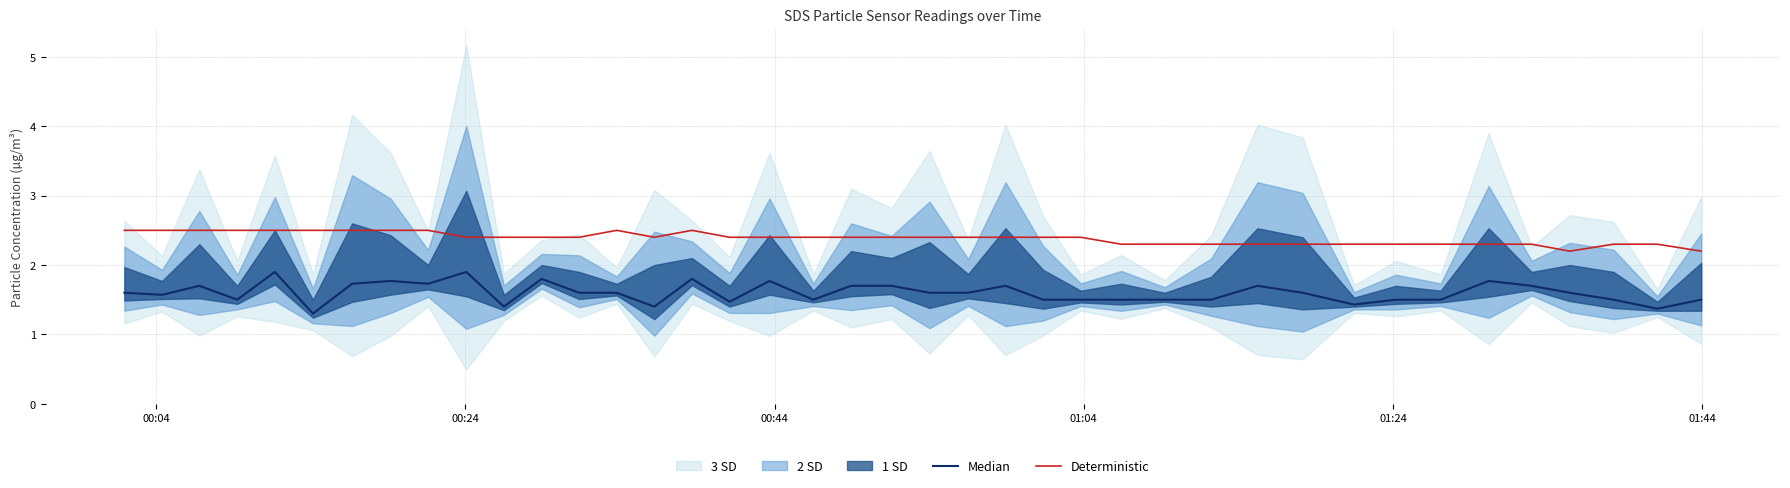

What is the minimum value for Deterministic?

2.2